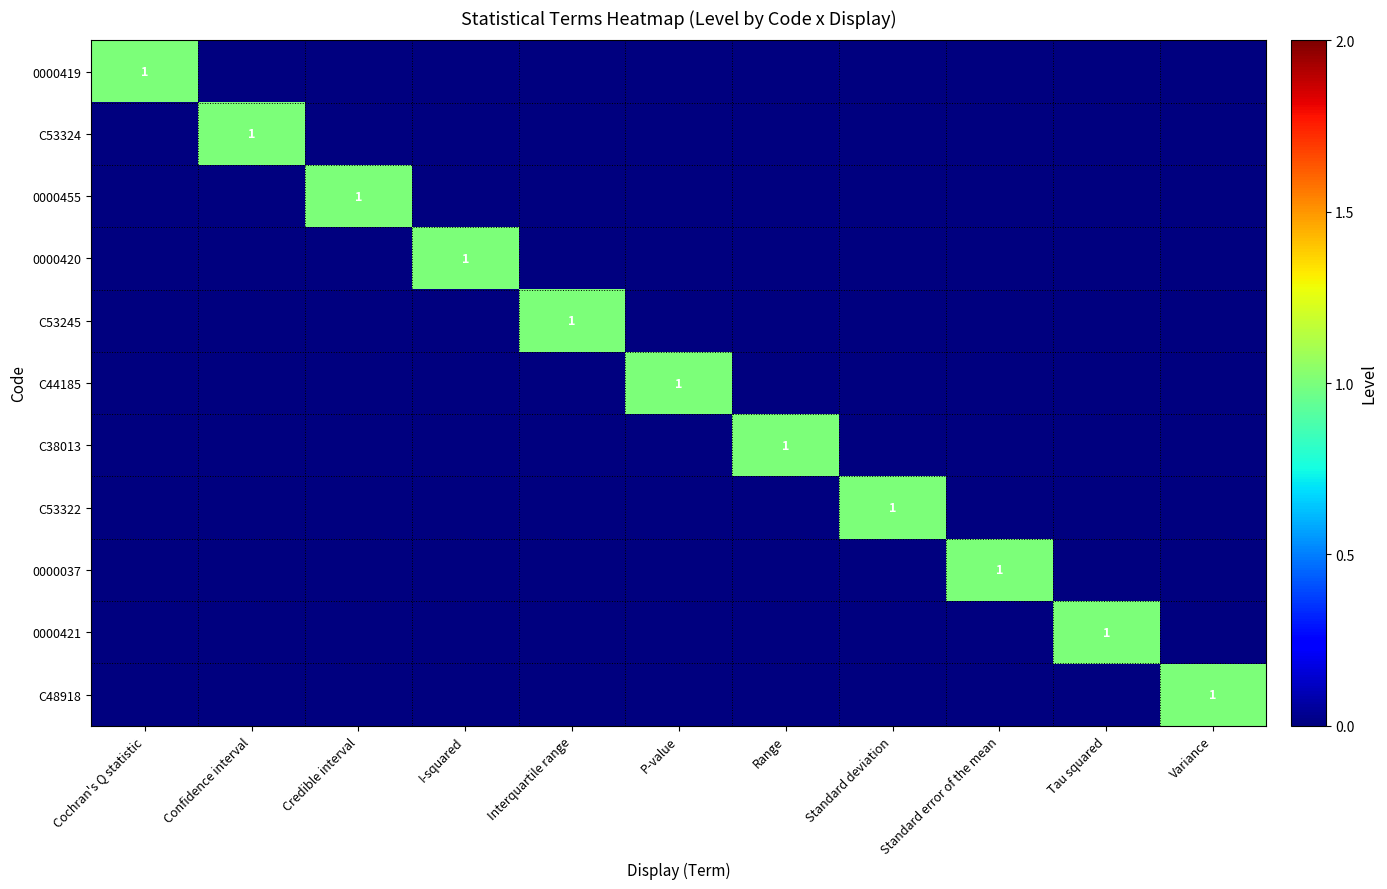

At which category is the sum across all series the highest?

Cochran's Q statistic